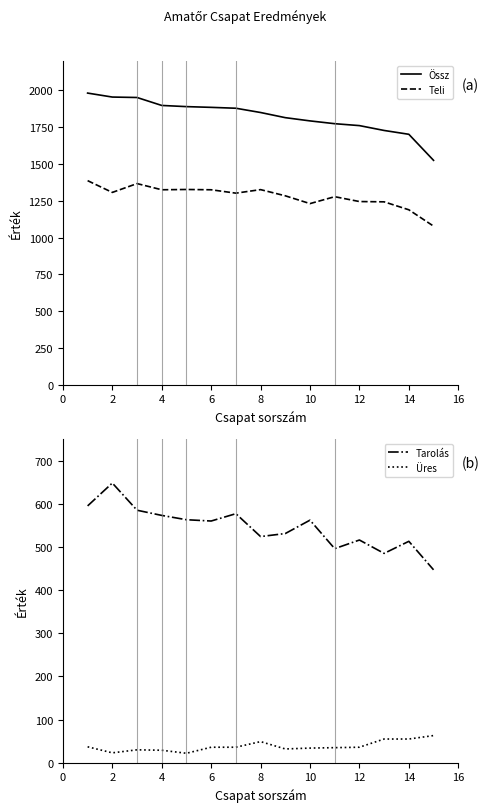

What value does the Össz series have at 4, to the nearest 50?

1900